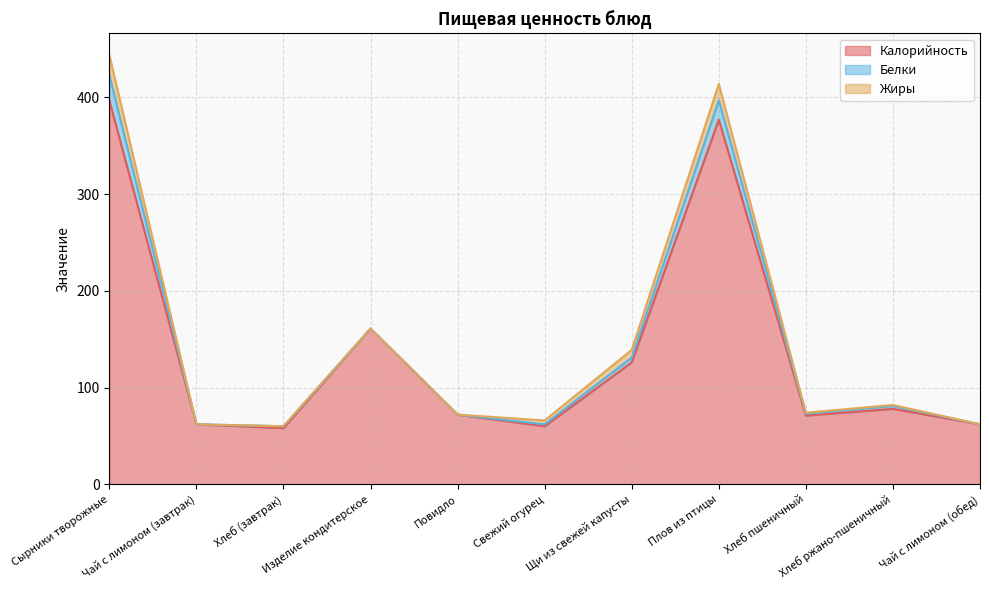

Reading left to right, extract all data points from this chart.

Калорийность: 397	62	58	161	72	60	126	377	71	78	62
Белки: 26	0	2	0	0	2	5	20	2	3	0
Жиры: 21	0	0	0	0	4	8	17	1	1	0